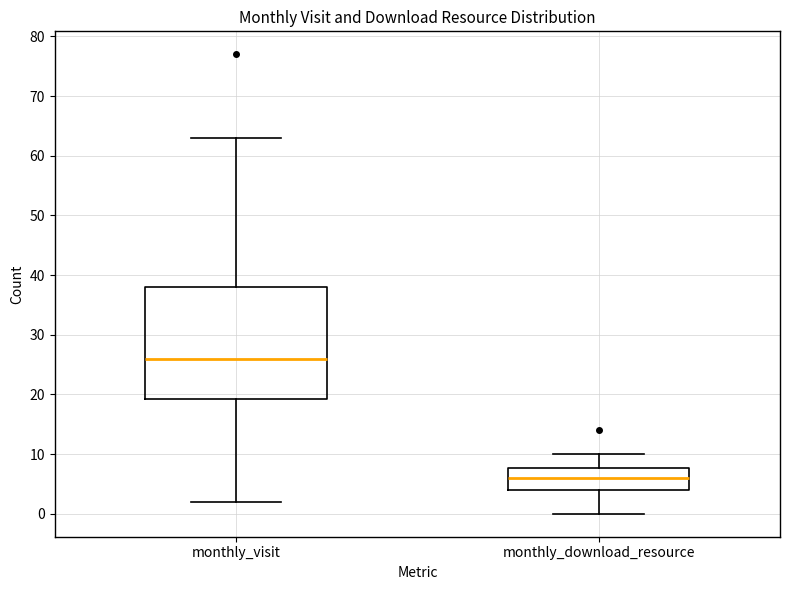

Reading left to right, transcribe this box plot: for each box, give where its median line is, the range the box spans, and where its two whiskers end, as read against the y-axis. The values are not printed on the chart, so give them approximately, as read against the axis.

monthly_visit: median 26, box 19 to 38, whiskers 2 to 63
monthly_download_resource: median 6, box 4 to 8, whiskers 0 to 10